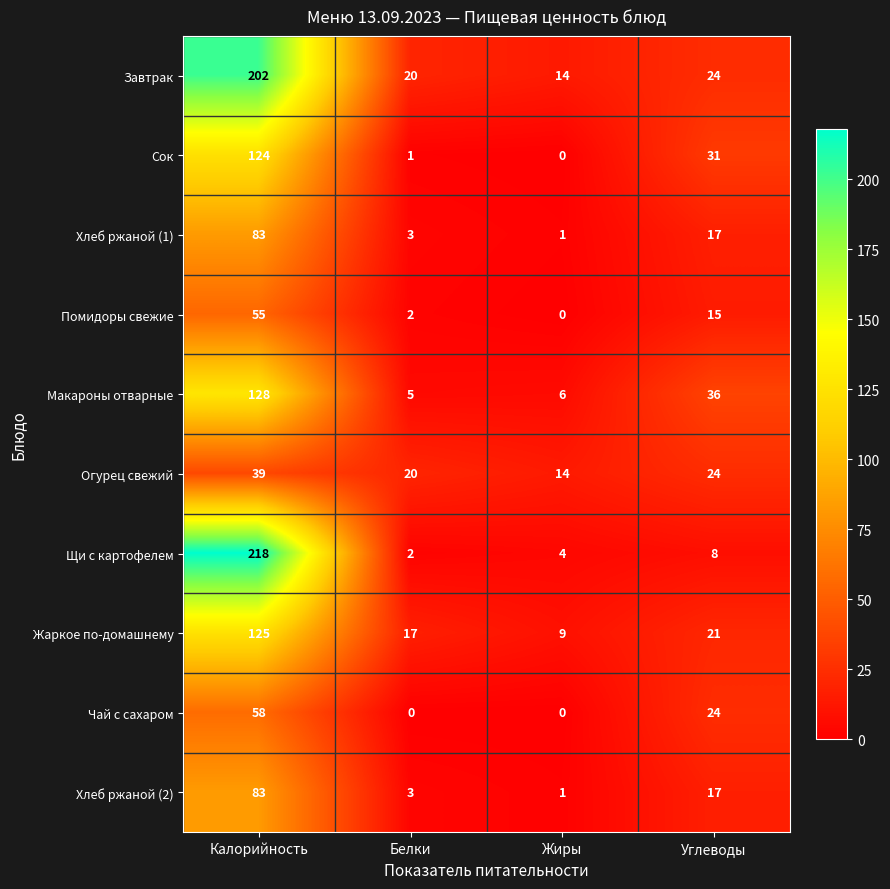

Which series has the largest total across all categories?

Завтрак